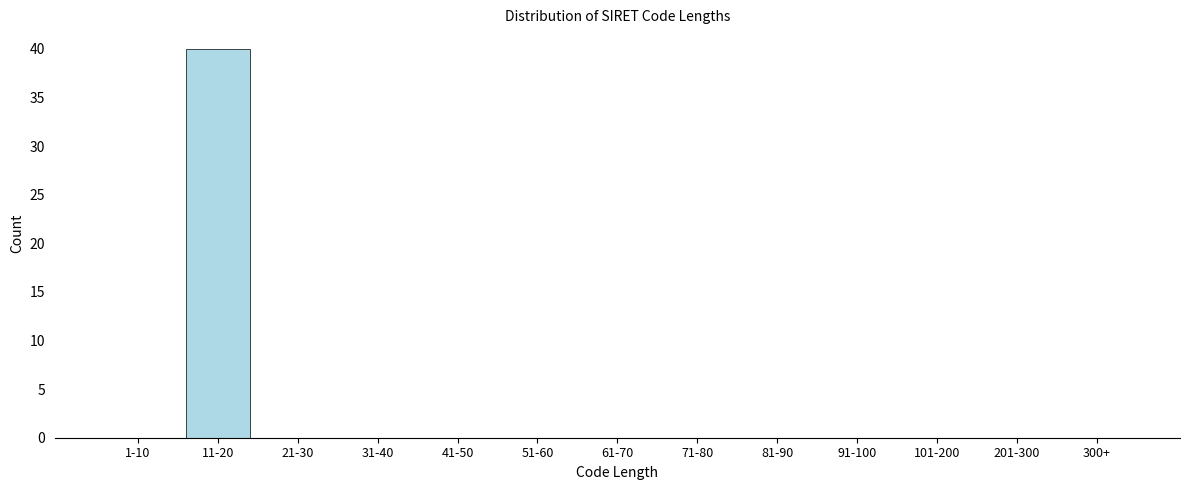

Reading left to right, transcribe all the data shown in this chart.

1-10=0	11-20=40	21-30=0	31-40=0	41-50=0	51-60=0	61-70=0	71-80=0	81-90=0	91-100=0	101-200=0	201-300=0	300+=0